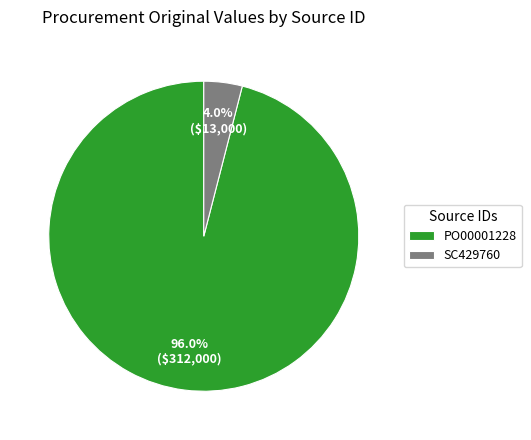

To the nearest percent, what is the difference between the SC429760 and PO00001228 slice percentages?

92%